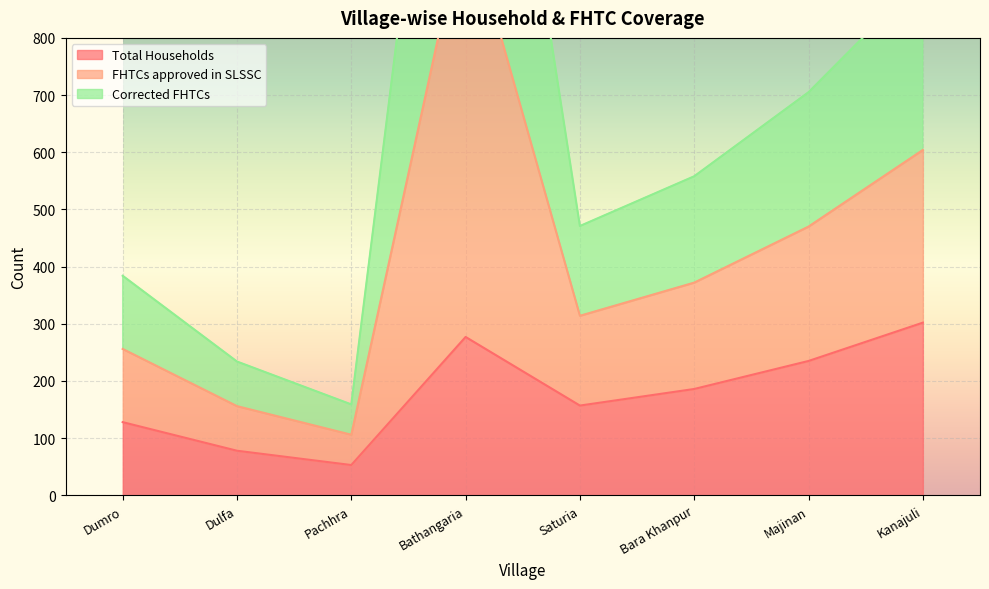

Where is Total Households nearest to the value 177?

Bara Khanpur